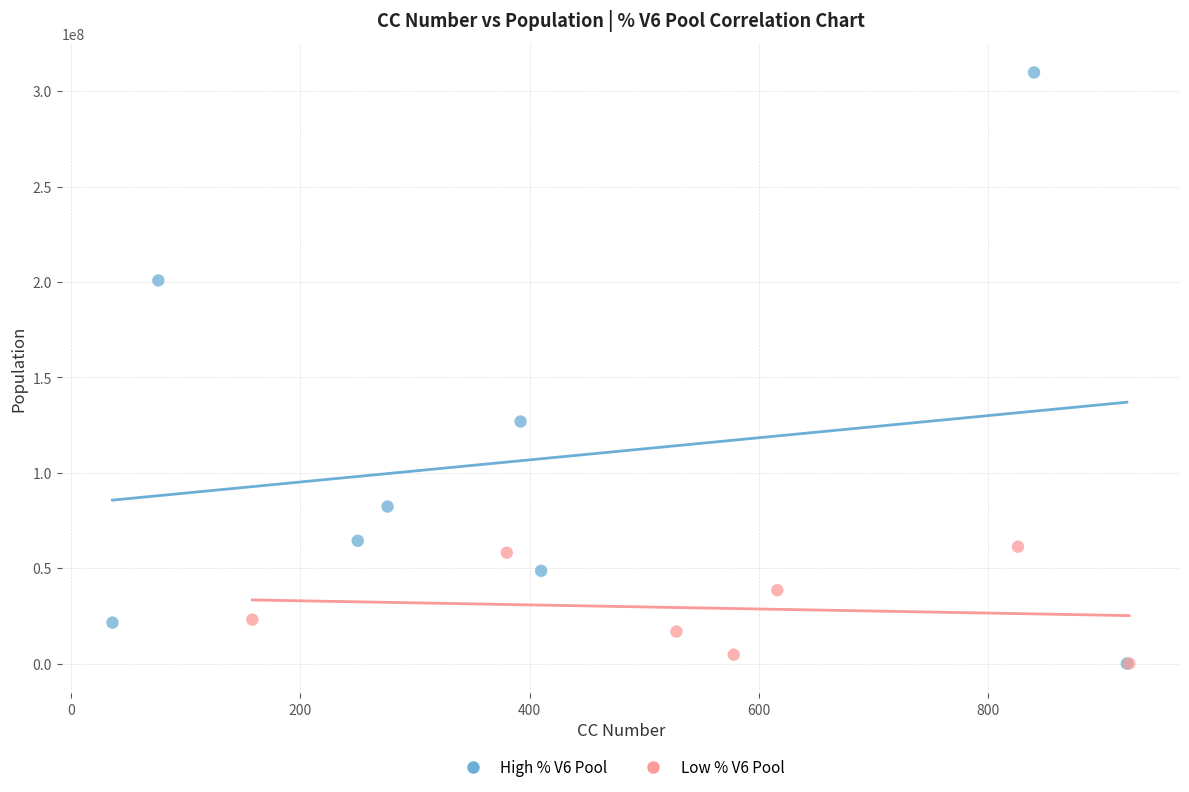

What are all the series names shown in the legend?

High % V6 Pool, Low % V6 Pool